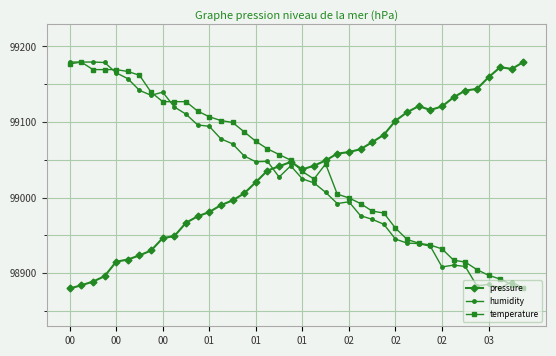

How many data points does each series have?

40